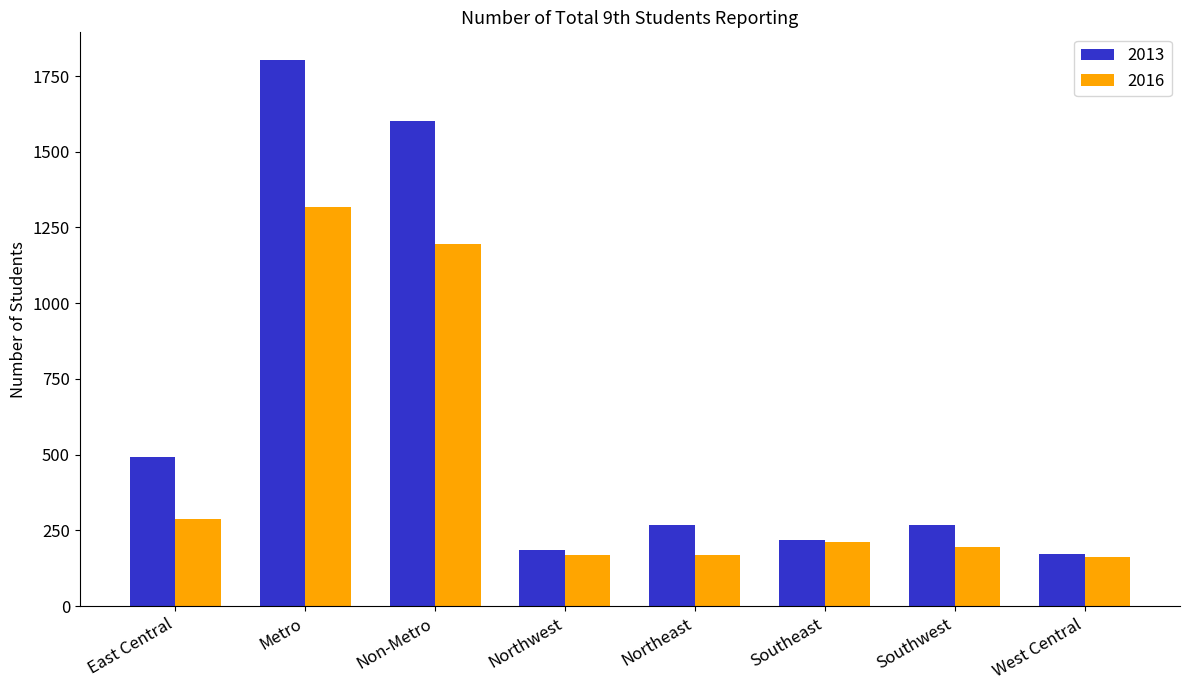

Which series has the largest total across all categories?

2013